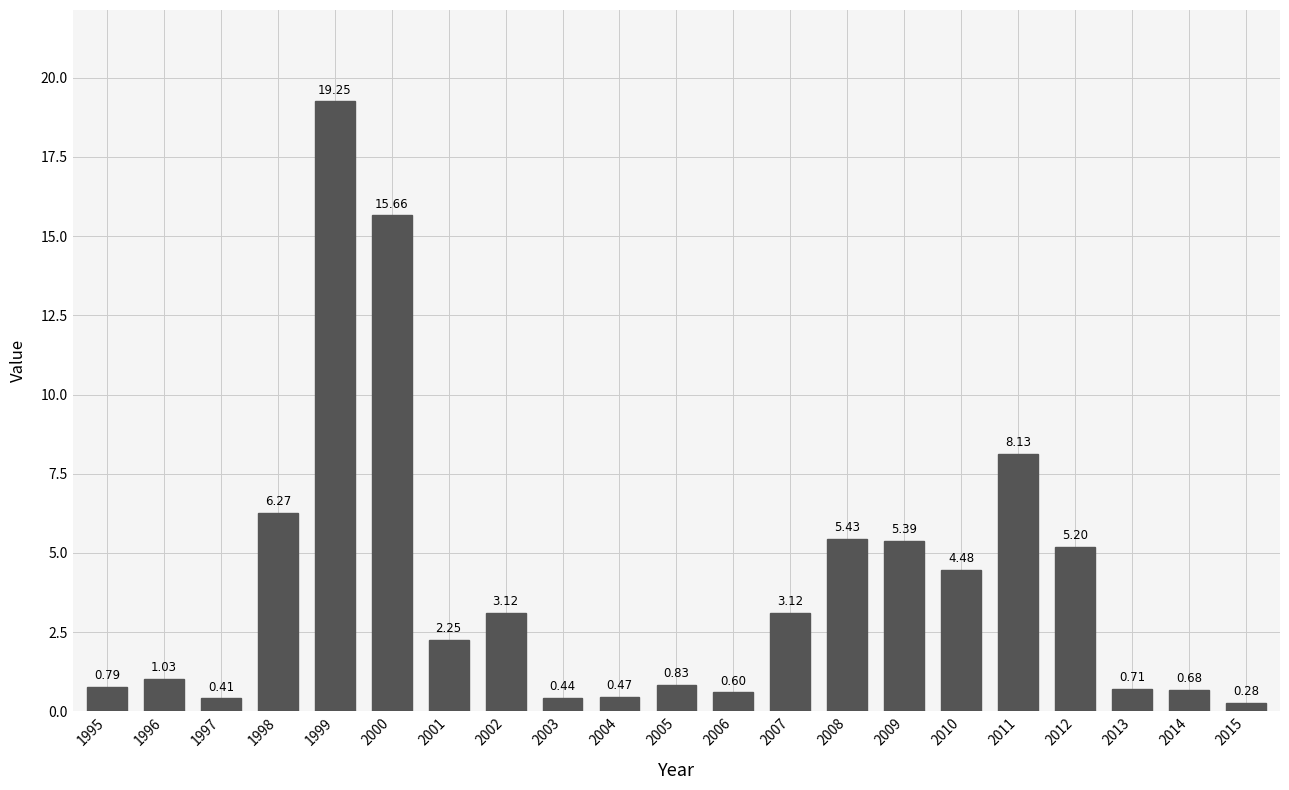

What is the sum of the values at 1996 and 1999?

20.3